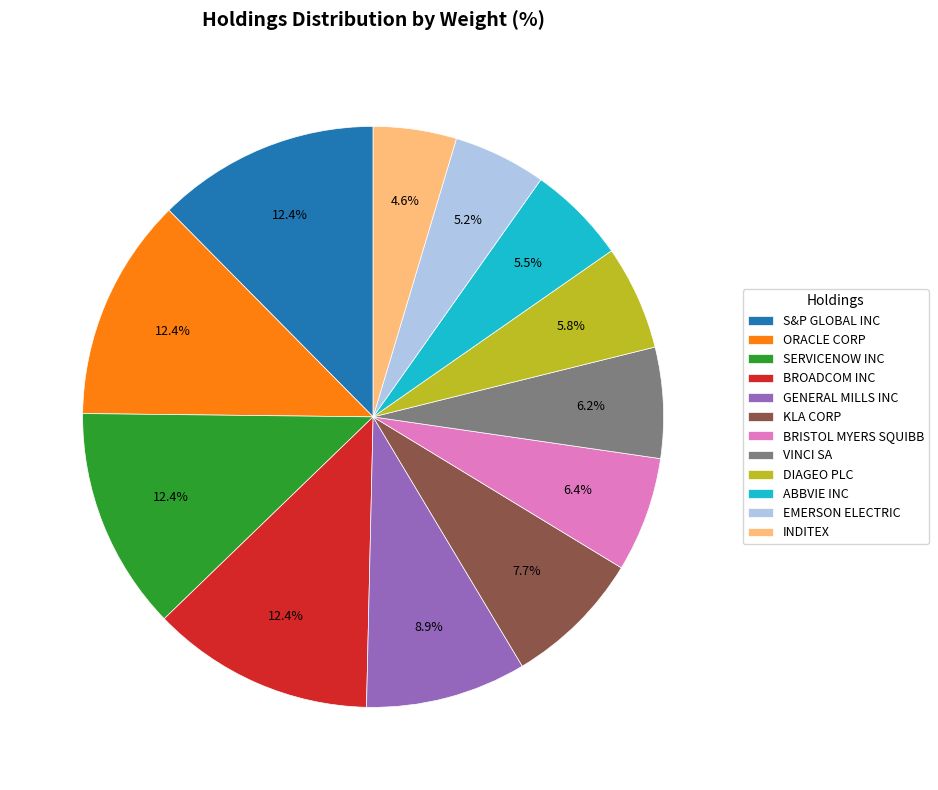

Approximately how many times larger is the value at DIAGEO PLC compared to KLA CORP?

0.8